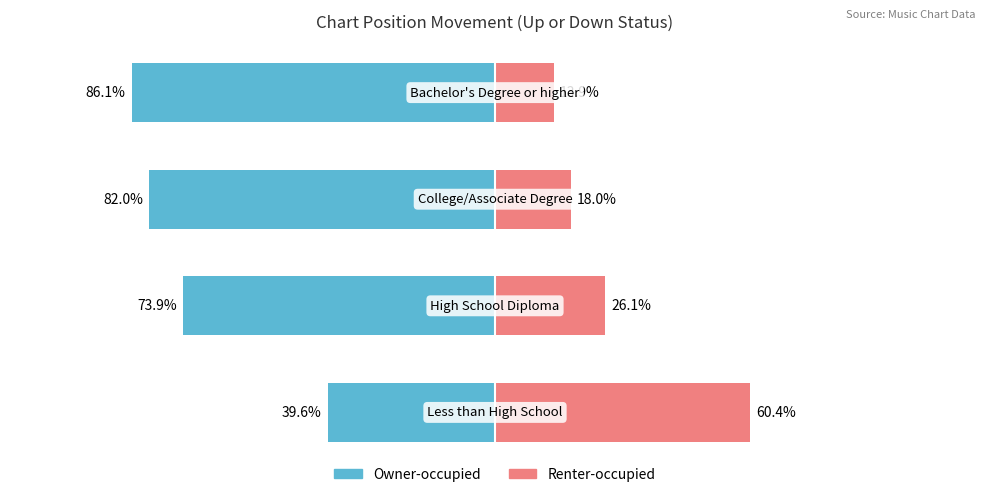

What is the average value of the Owner-occupied series?

-70.4